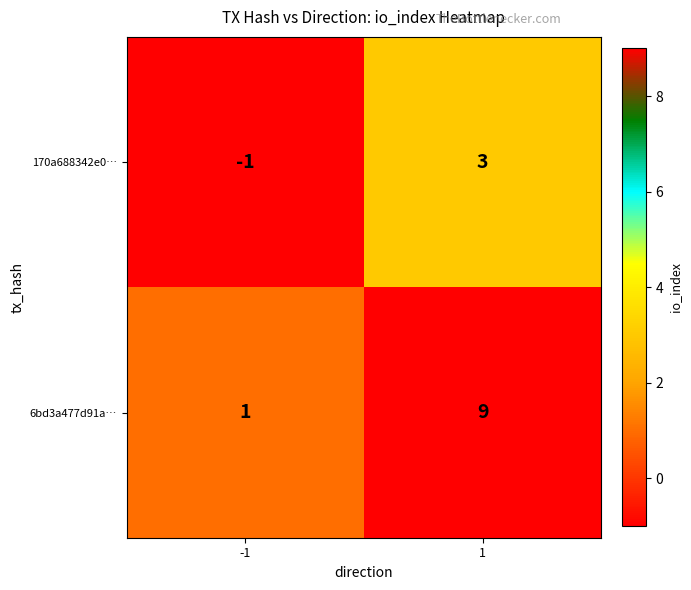

Reading left to right, list all the values displayed in this chart.

170a688342e0…: -1=-1	1=3
6bd3a477d91a…: -1=1	1=9